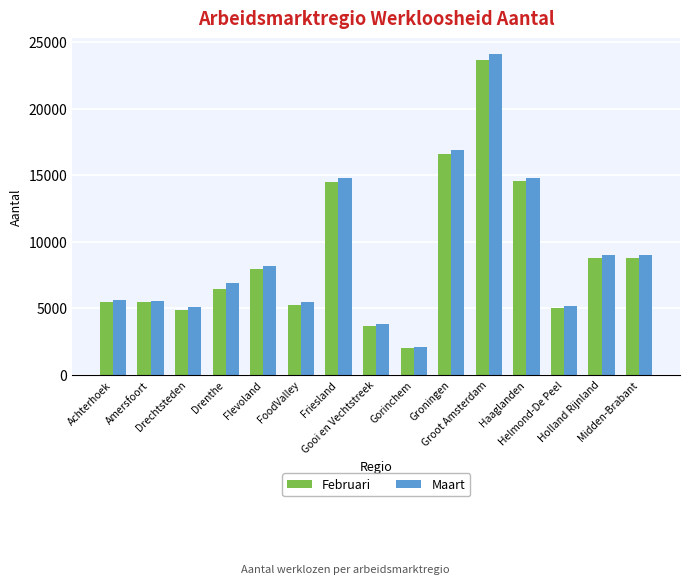

How many bars are there in total?

30